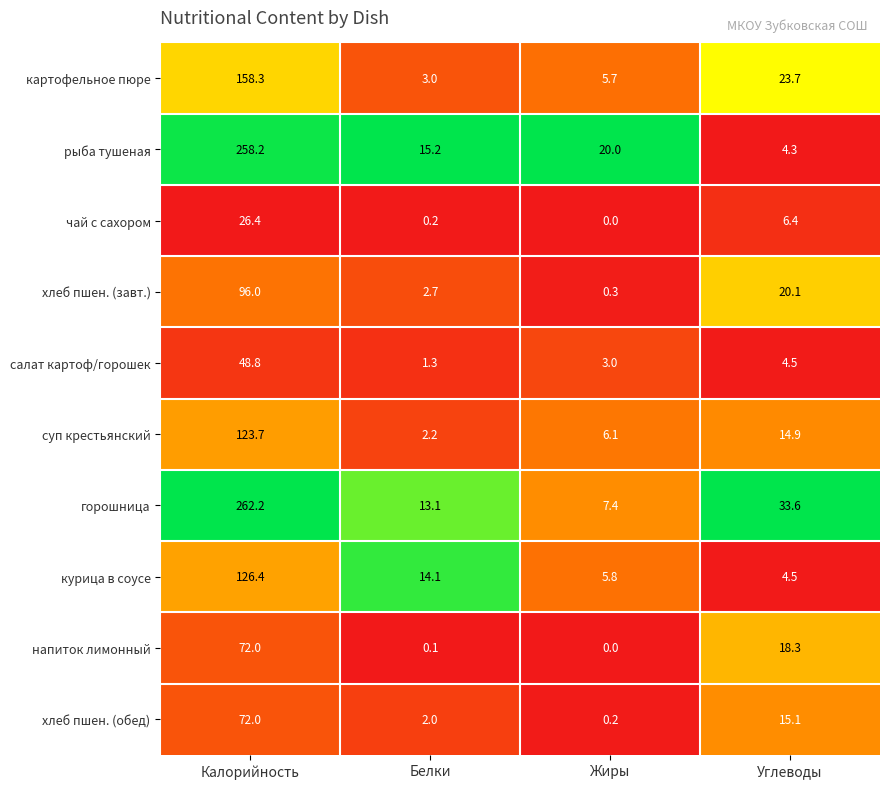

Which series has the largest total across all categories?

горошница